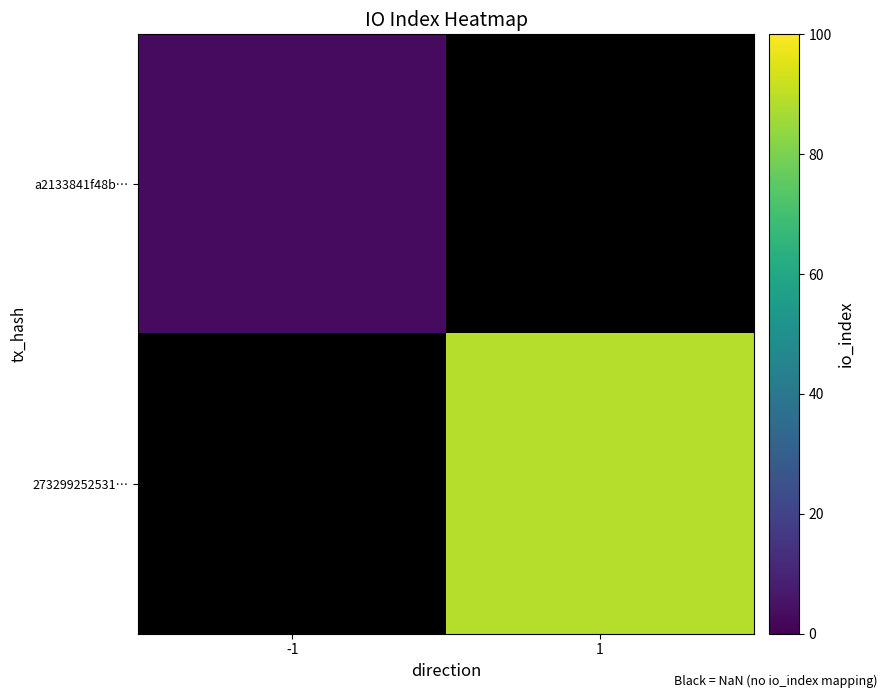

Rank the series at 1 from lowest to highest value.

a2133841f48b…, 273299252531…